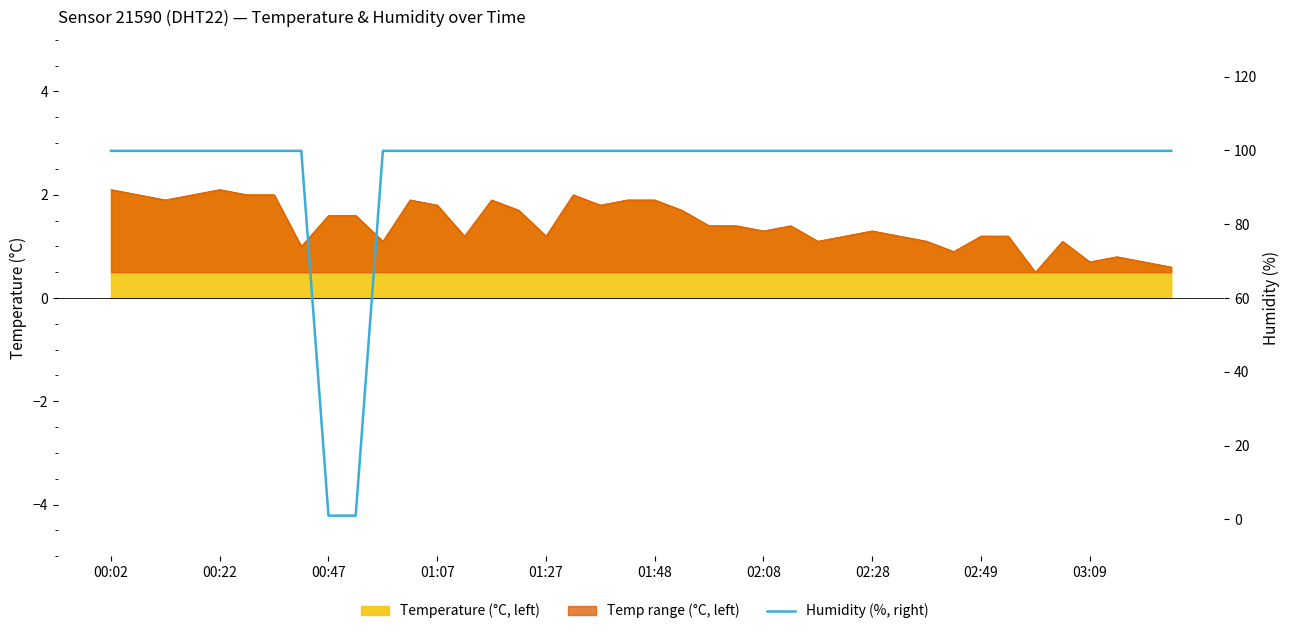

What is the sum of the values at 12 and 13?

199.8